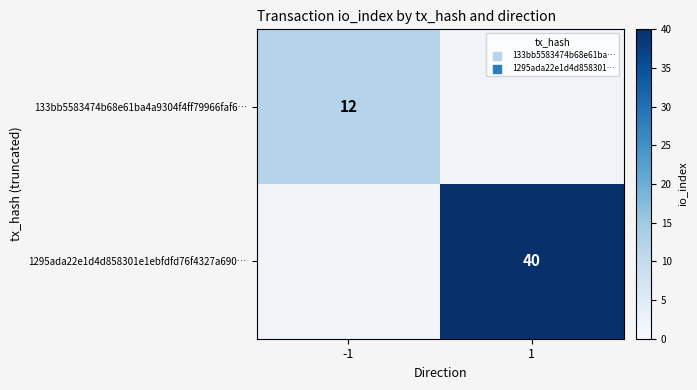

Is the value of 133bb5583474b68e61ba4a9304f4ff79966faf6… at -1 greater than the value of 1295ada22e1d4d858301e1ebfdfd76f4327a690… at 1?

No